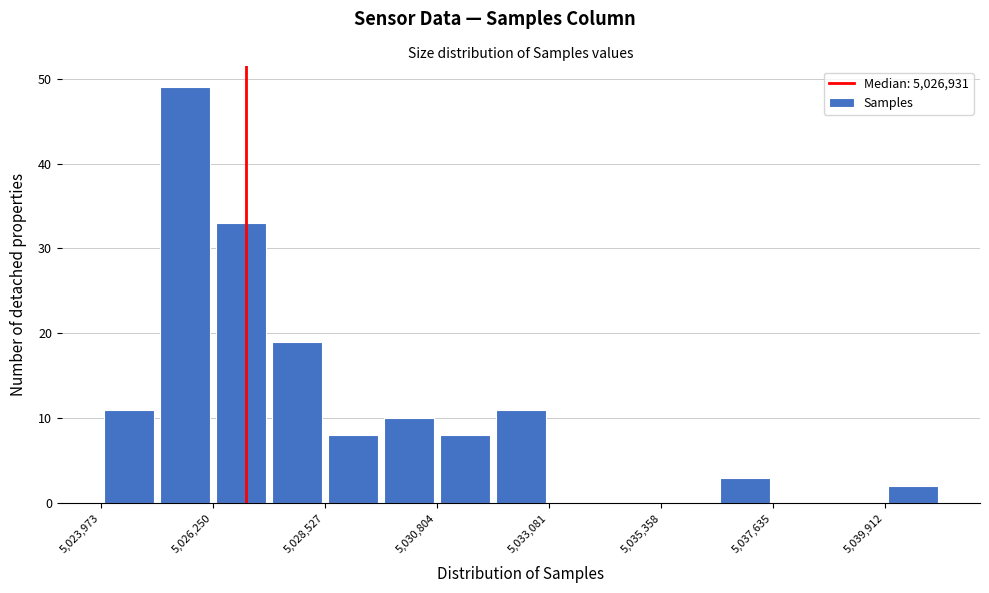

Read against the x-axis, roughly where is the centre of the tallest bar?

5025500